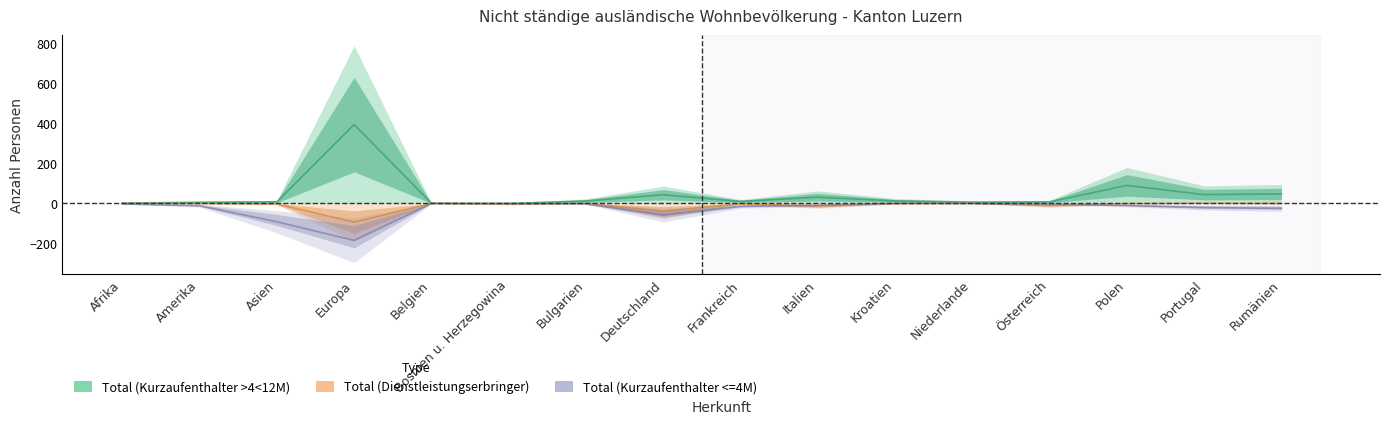

Where is Total (Kurzaufenthalter >4<12M) nearest to the value 196?

Polen